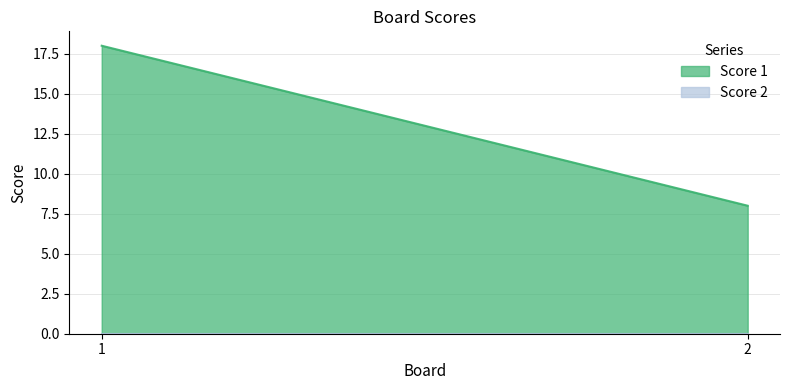

What is the sum of the Score 1 values at 1 and 2?

26